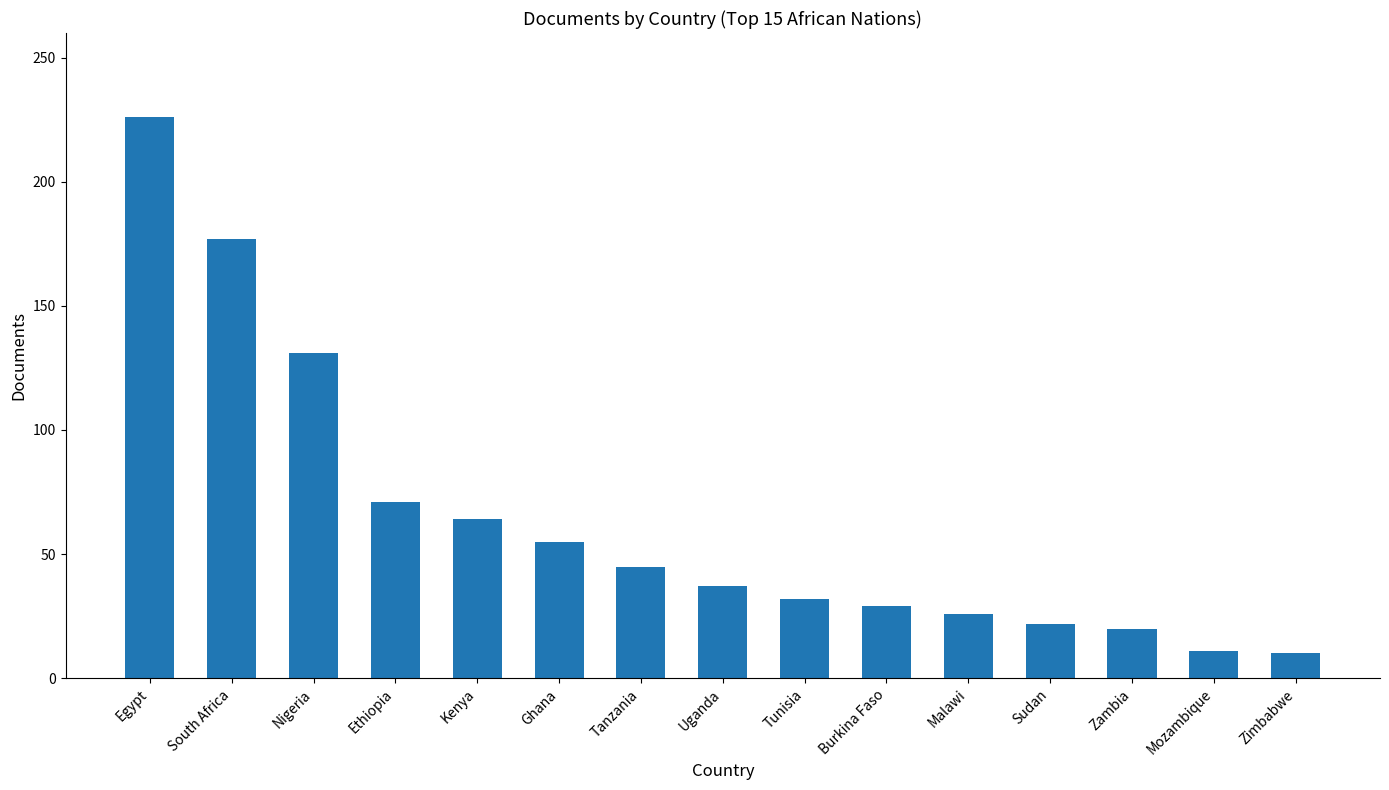

Which label corresponds to the largest value in the chart?

Egypt